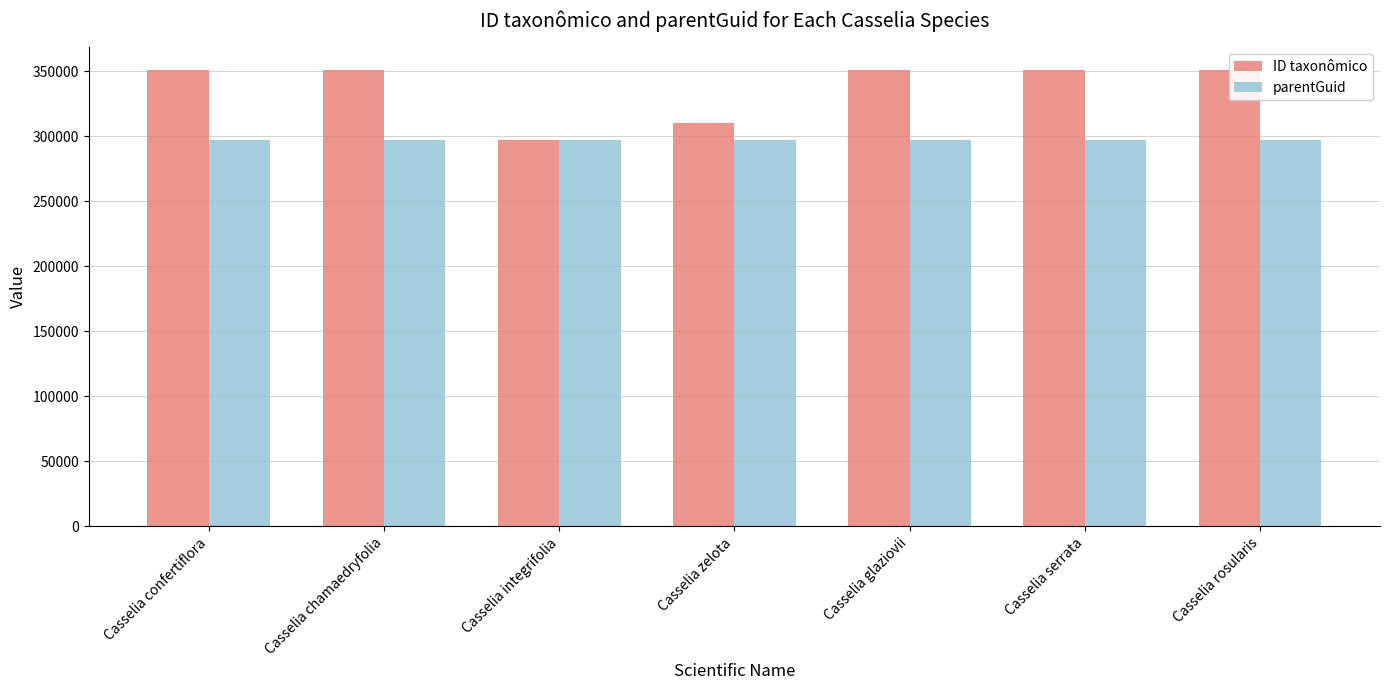

The ID taxonômico series shows 188803 at Casselia rosularis. True or false?

False